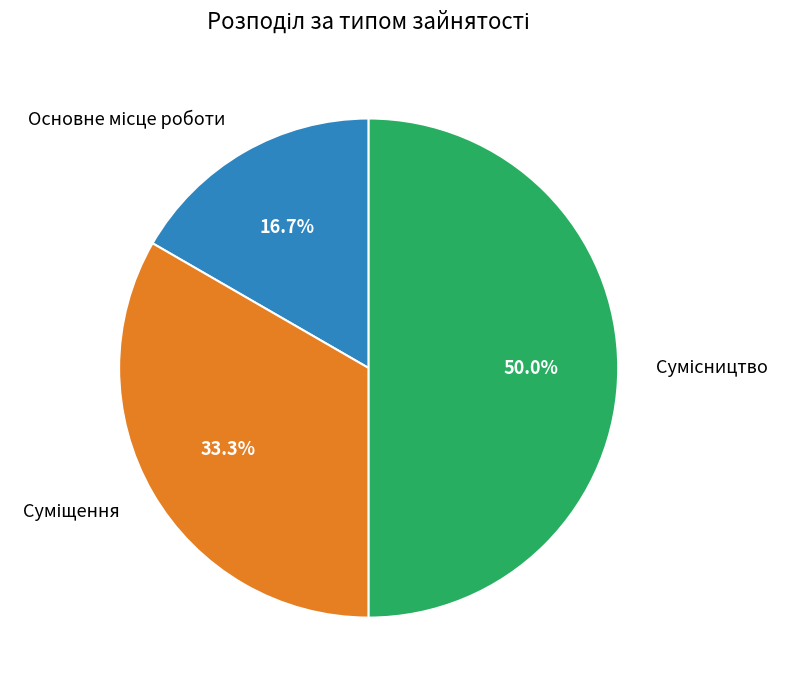

What percentage is the Основне місце роботи slice, to the nearest percent?

17%